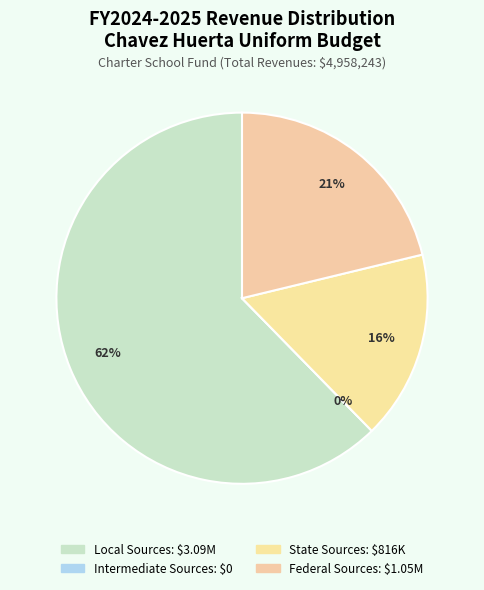

Do Intermediate Sources and Local Sources together represent more than half of the pie?

Yes